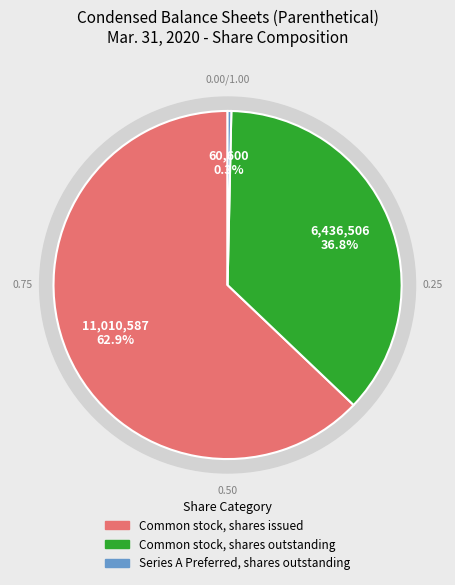

Between Common stock, shares issued and Common stock, shares outstanding, which is larger?

Common stock, shares issued